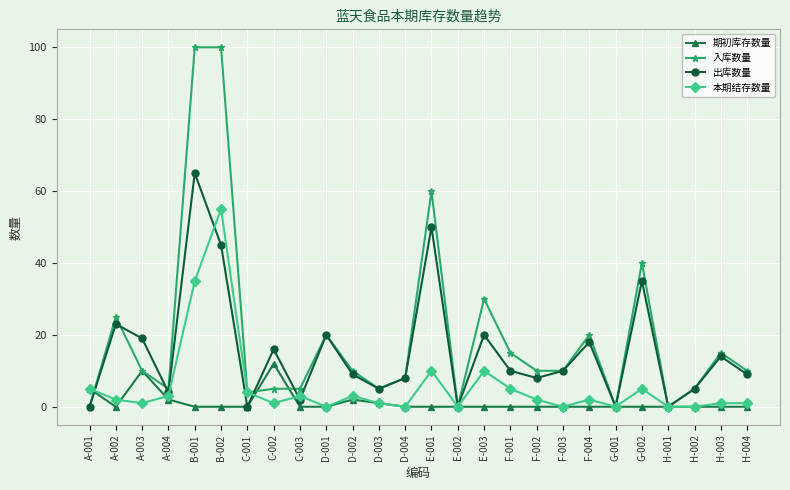

List the series in order of their peak value, highest first.

入库数量, 出库数量, 本期结存数量, 期初库存数量